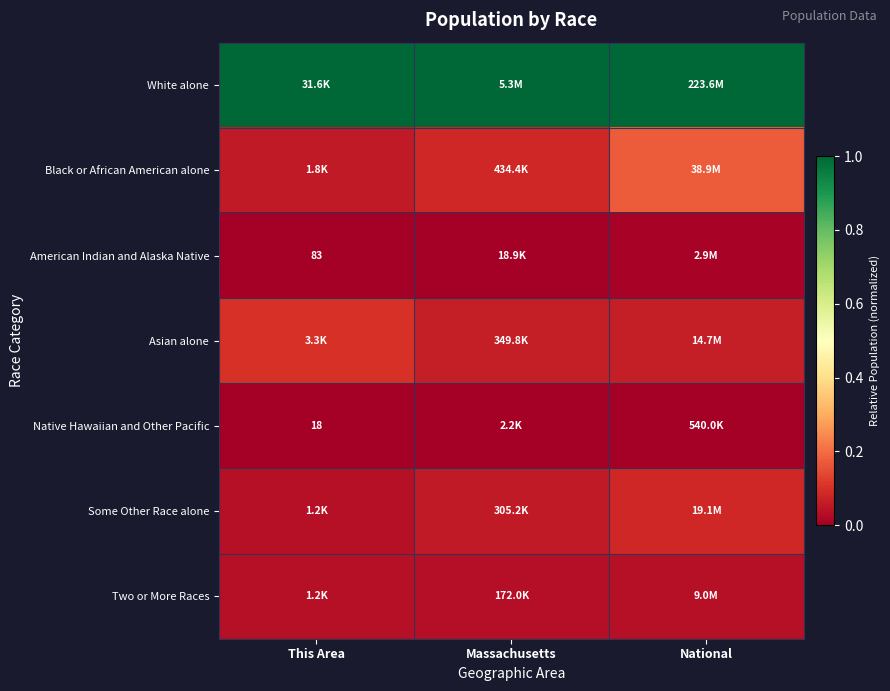

How many series are shown in this chart?

7